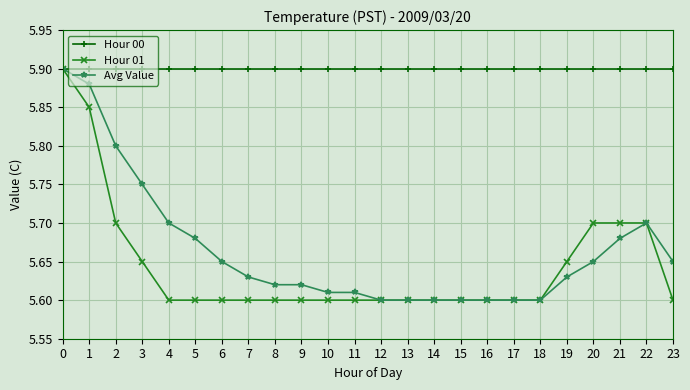

At 20, list the series in order from largest to smallest.

Hour 00, Hour 01, Avg Value